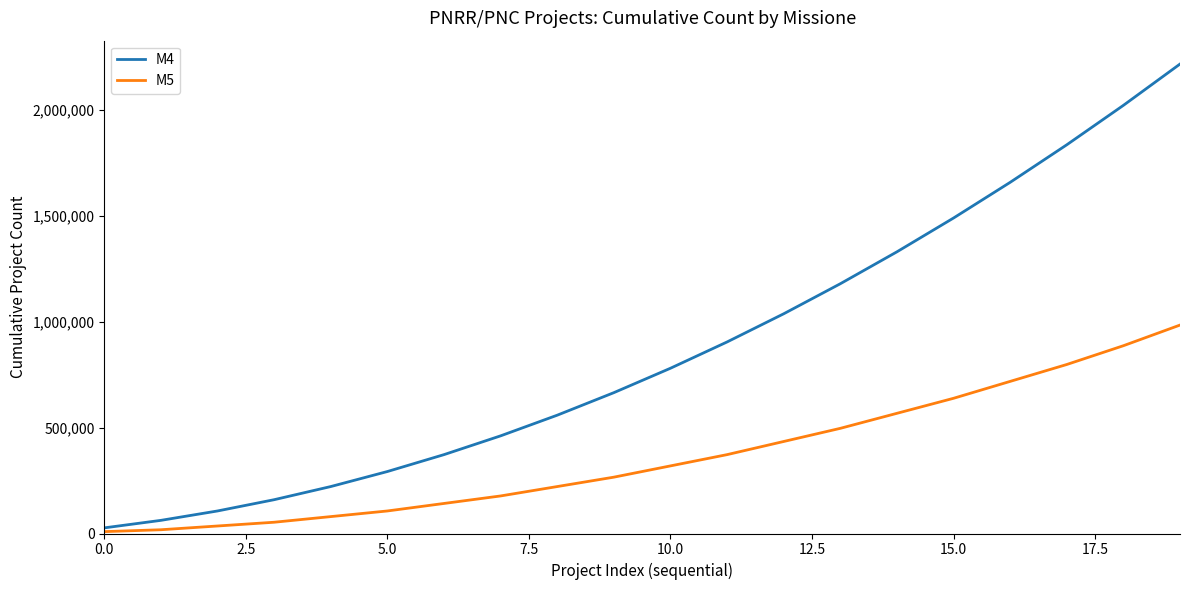

List the series in order of their overall mean, highest first.

M4, M5